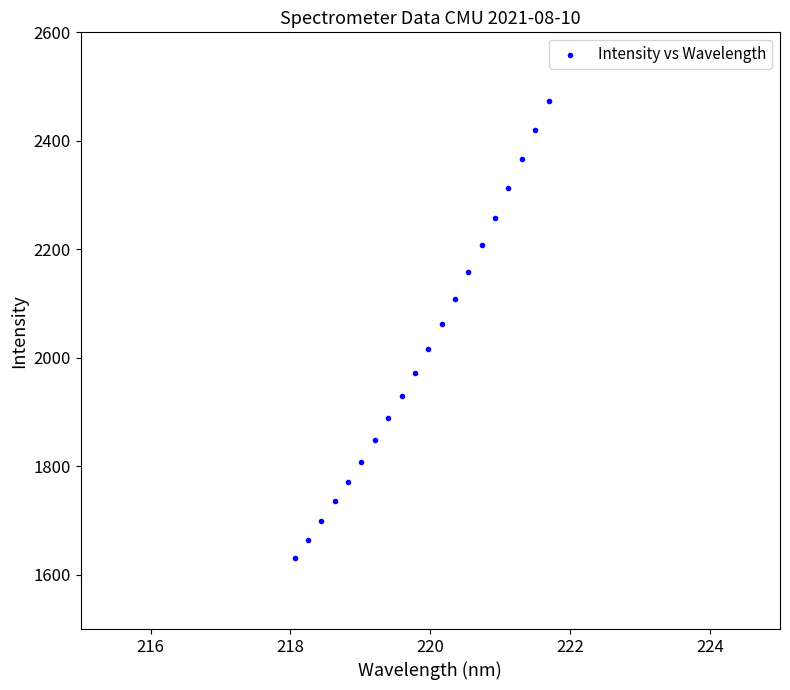

What is the range of X values (max minus min)?

3.6